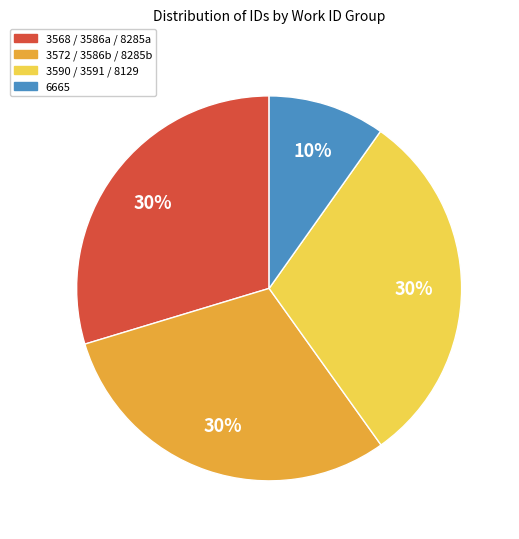

Is the sum of 3572 / 3586b / 8285b and 3568 / 3586a / 8285a greater than half?

Yes